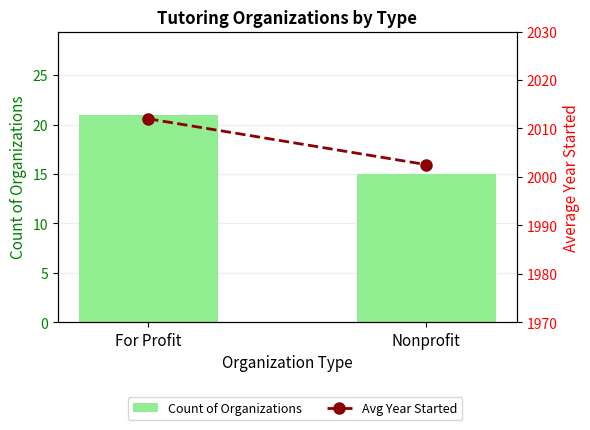

The value of Avg Year Started at For Profit is 3126.4. True or false?

False